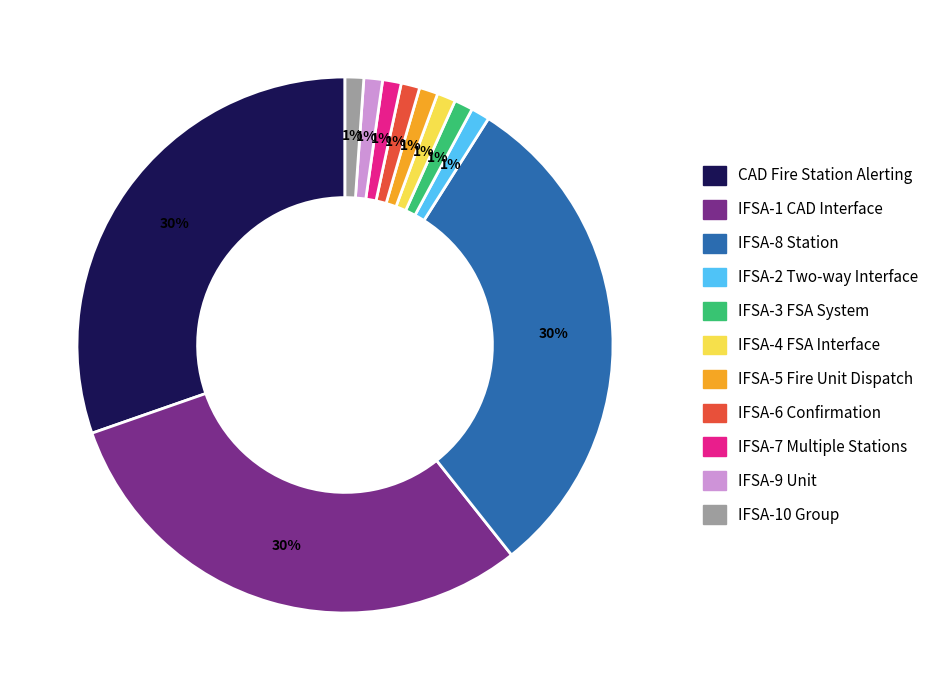

To the nearest percent, what is the average slice percentage?

9%